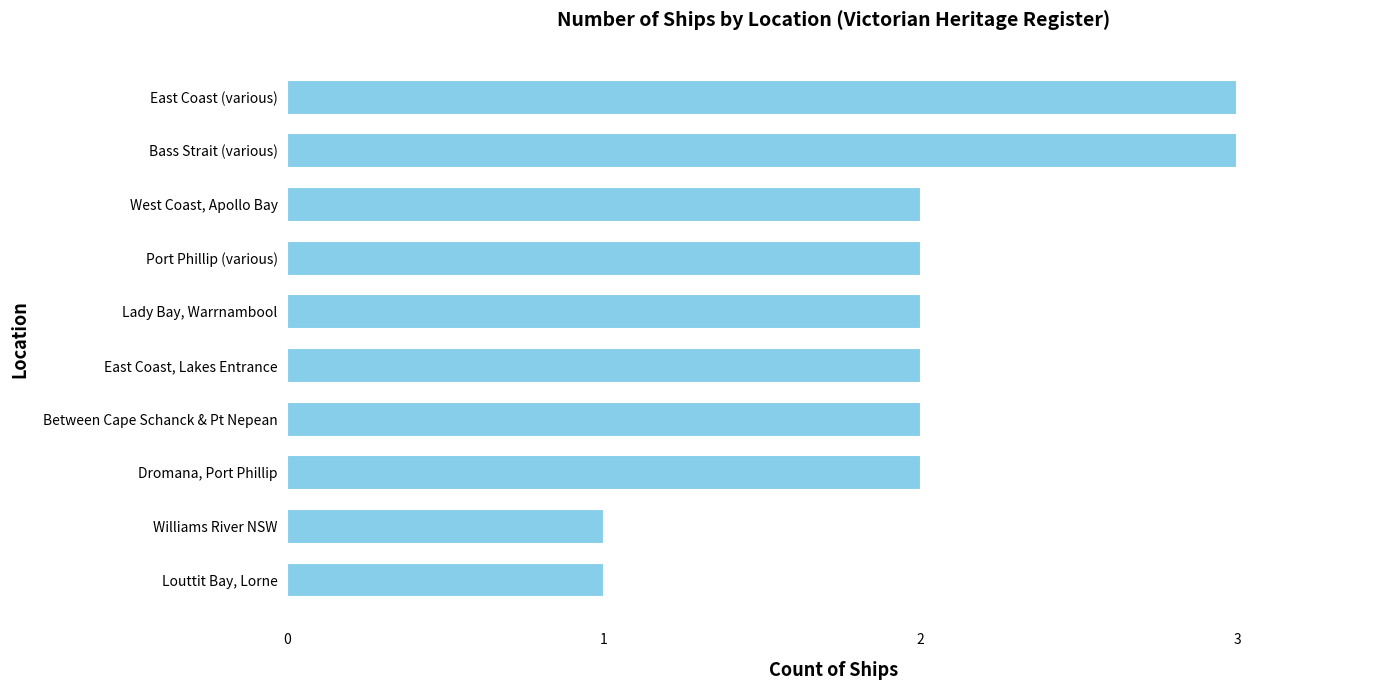

Between Lady Bay, Warrnambool and Louttit Bay, Lorne, which is larger?

Lady Bay, Warrnambool